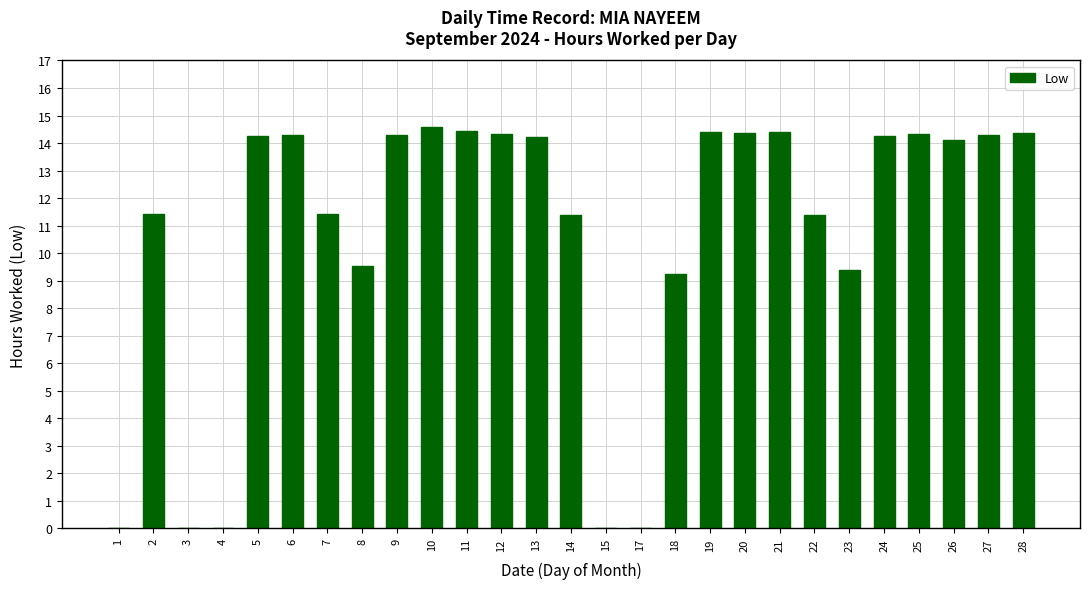

What is the maximum value shown in the chart?

14.6